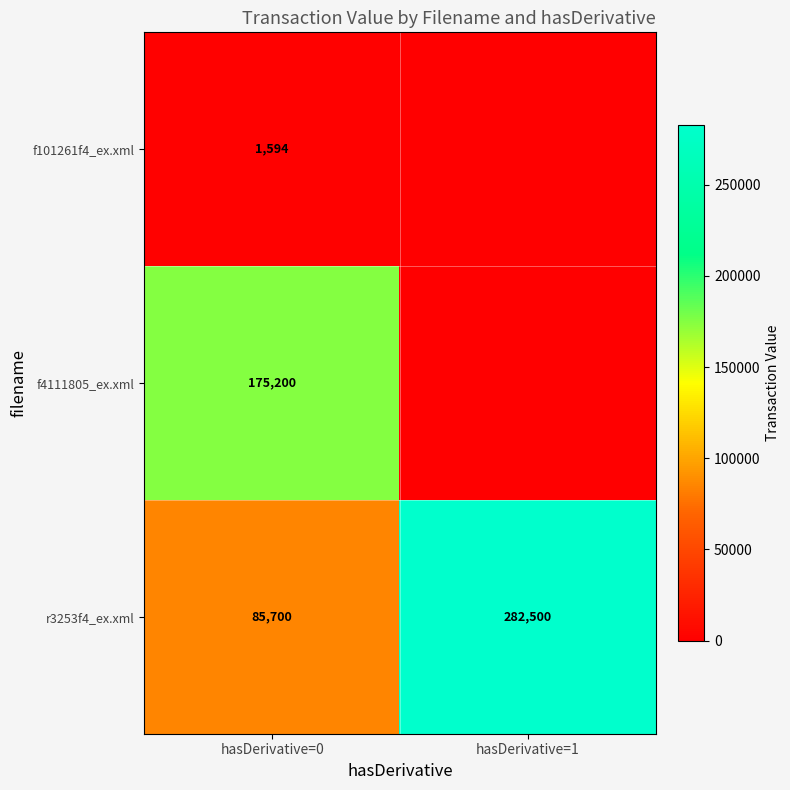

What is the difference between the highest and lowest values at hasDerivative=1?

282500